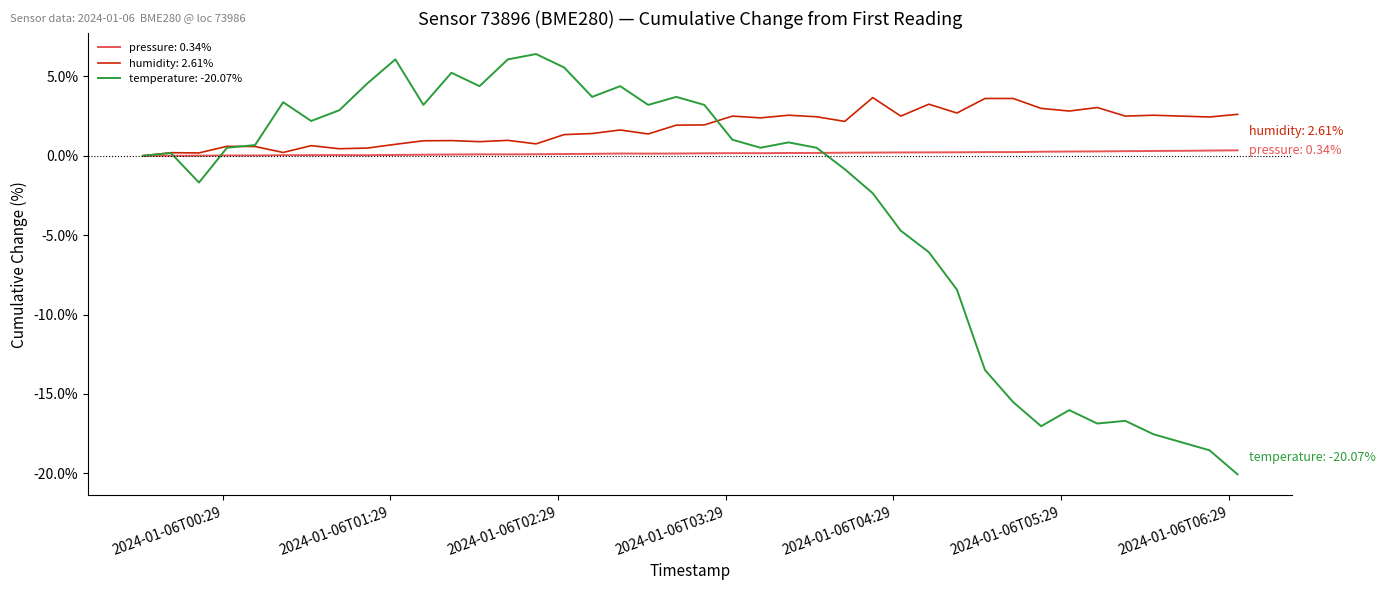

Which series has the widest spread of values?

temperature: -20.07%